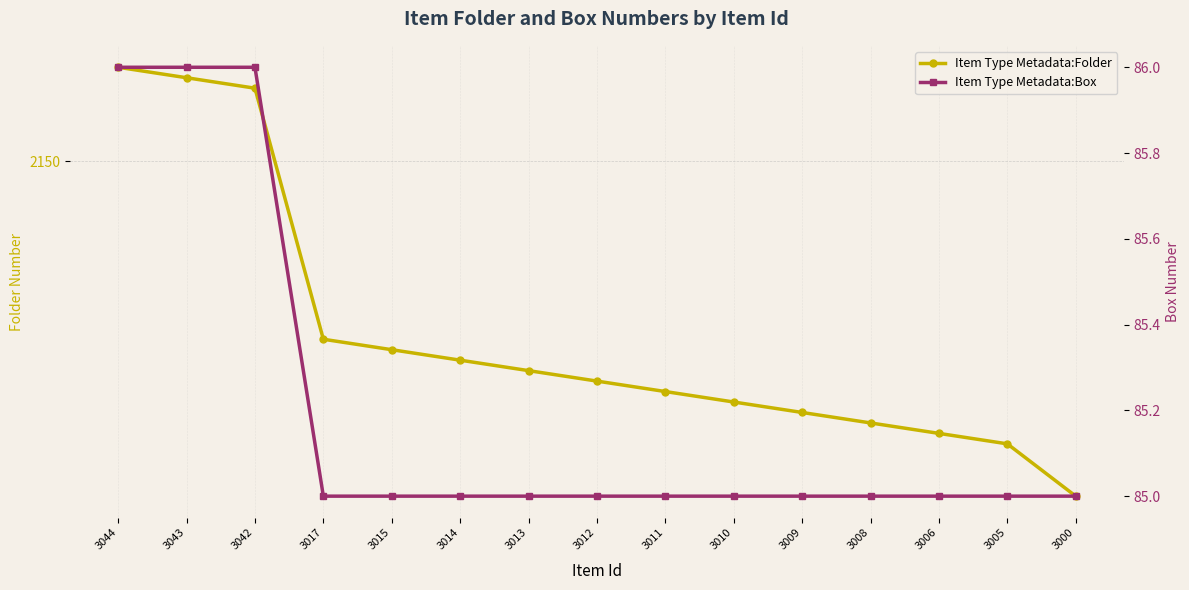

What is the difference between the maximum and second lowest values in the Item Type Metadata:Folder series?

36